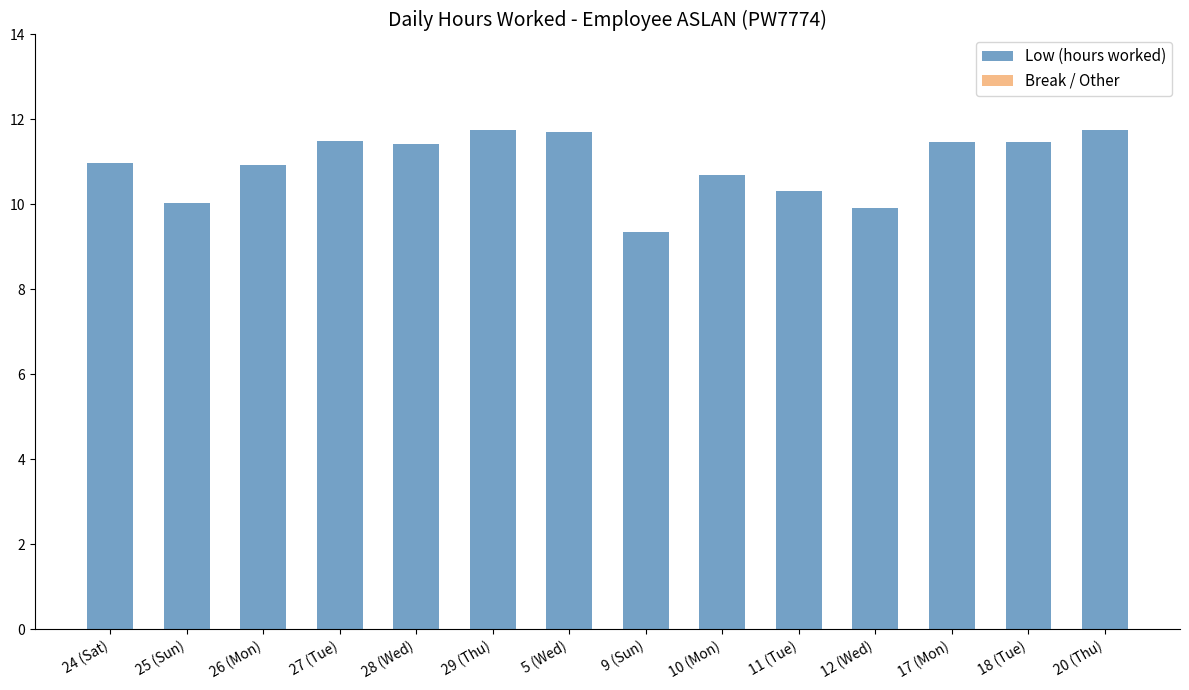

What value does the data have at 5 (Wed)?

11.7